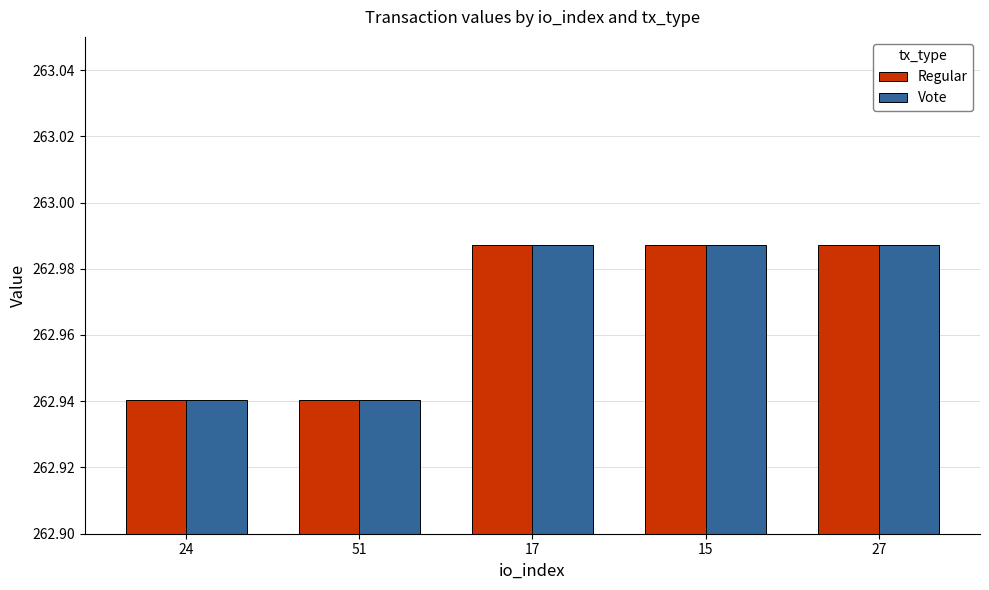

The value of Vote at 51 is 59.7. True or false?

False